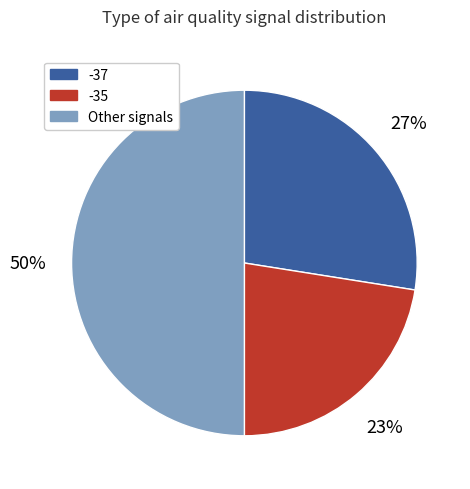

To the nearest percent, what is the average slice percentage?

33%